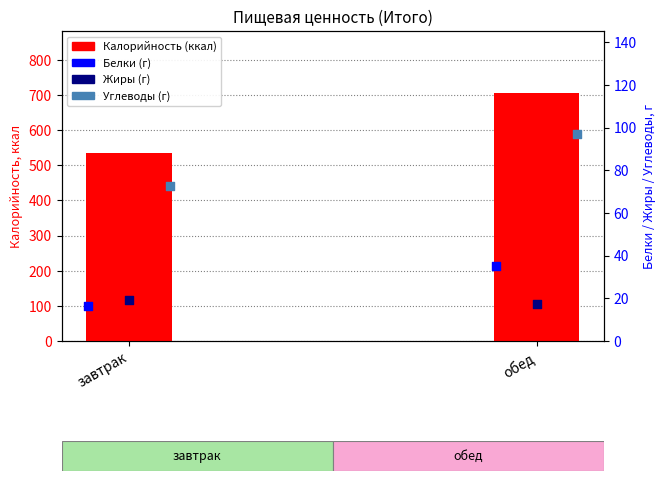

Is the value of Белки (г) at завтрак greater than the value of Жиры (г) at завтрак?

No